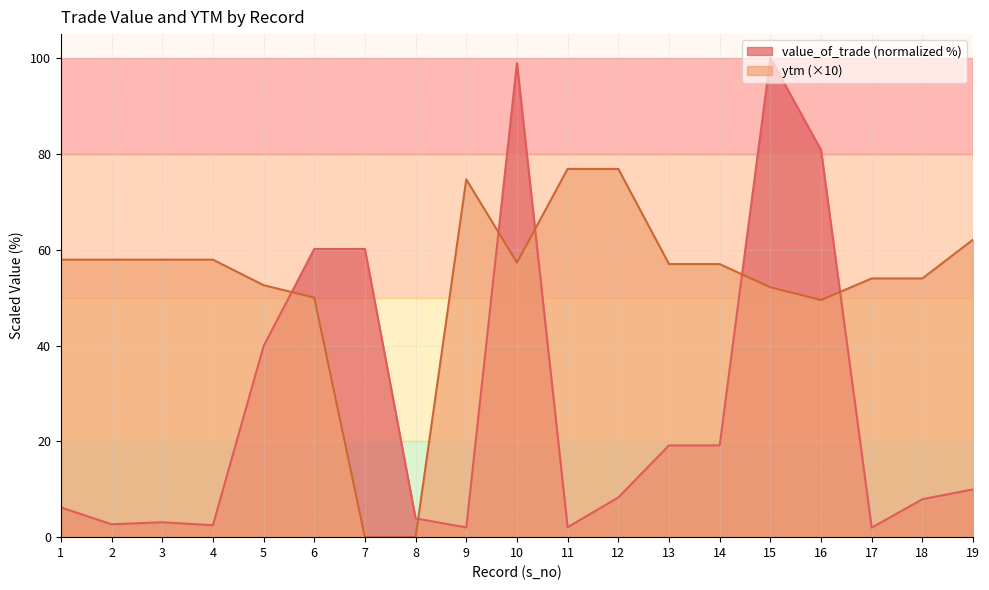

How many intersections are there between ytm and value_of_trade?

6